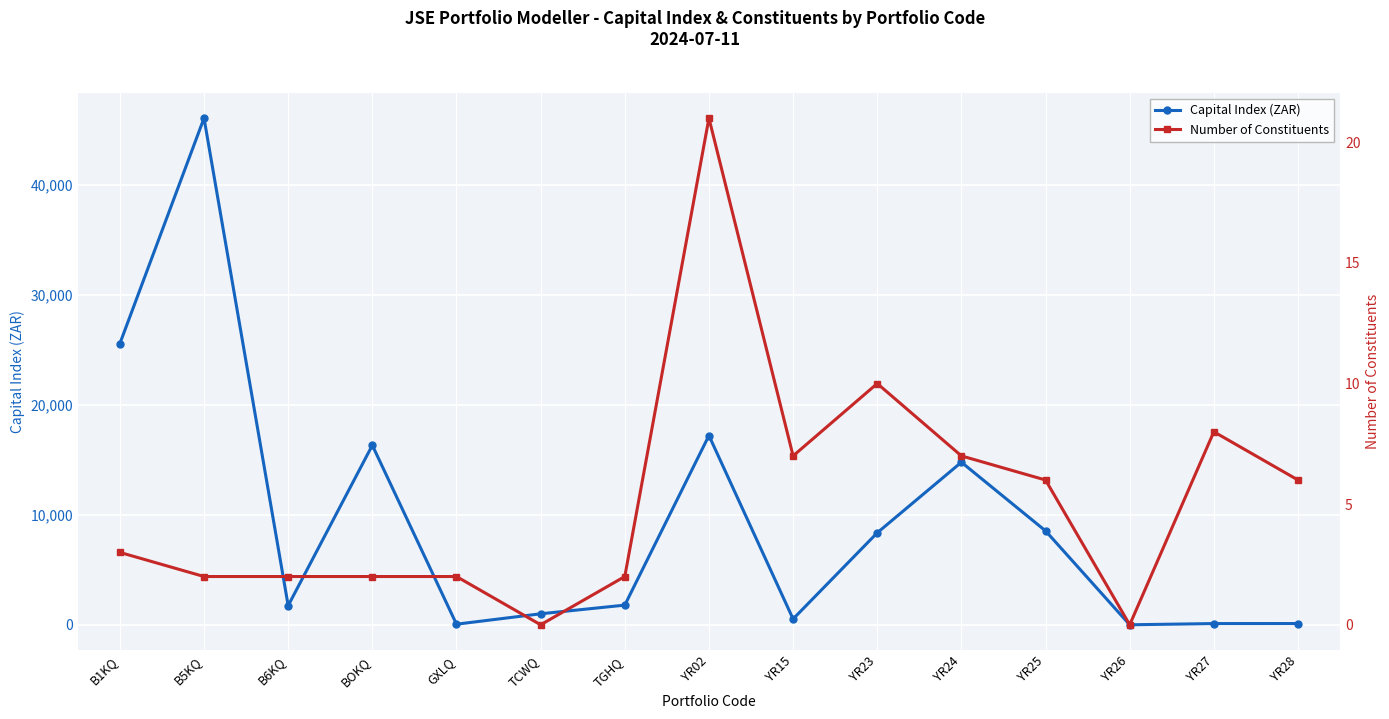

True or false: Number of Constituents has more than 1 points higher than both neighbors.

True